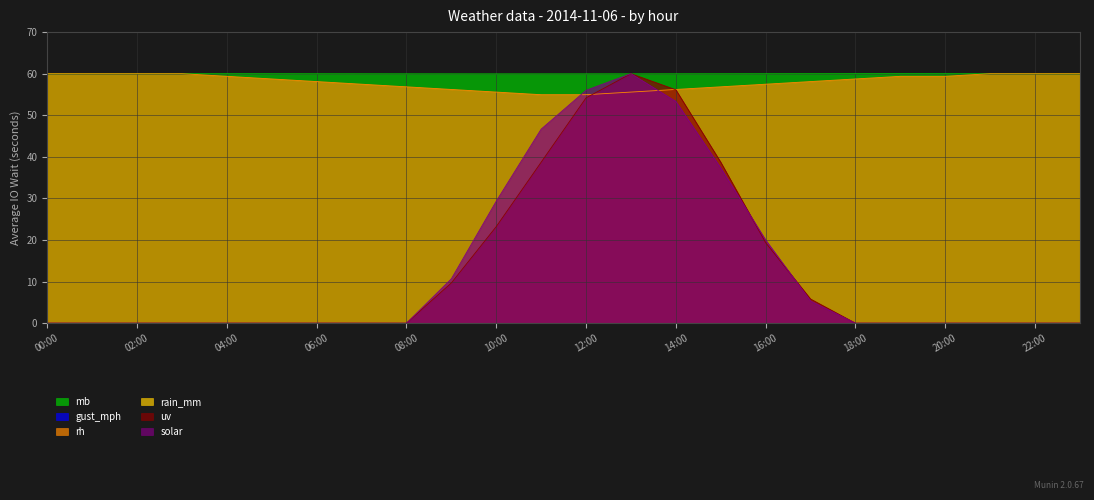

Which category has the highest value across all series?

19:00